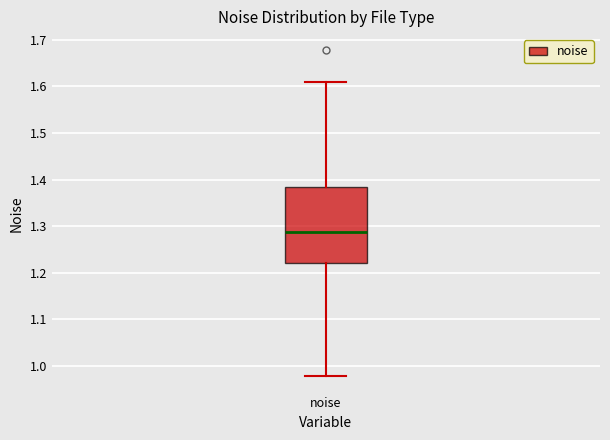

Read this box plot against the y-axis: the position of the median line, the range covered by the box, and the ends of both whiskers. The values are not printed on the chart, so give them approximately, as read against the axis.

median 1.29, box 1.22 to 1.38, whiskers 0.98 to 1.61